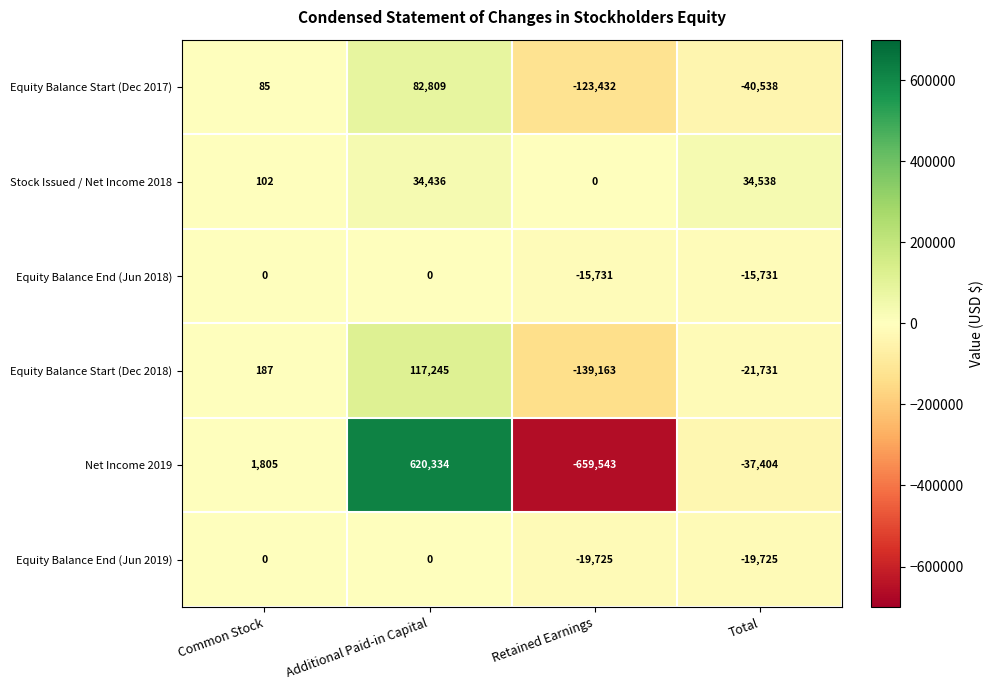

Which series changed the most between Common Stock and Total?

Equity Balance Start (Dec 2017)